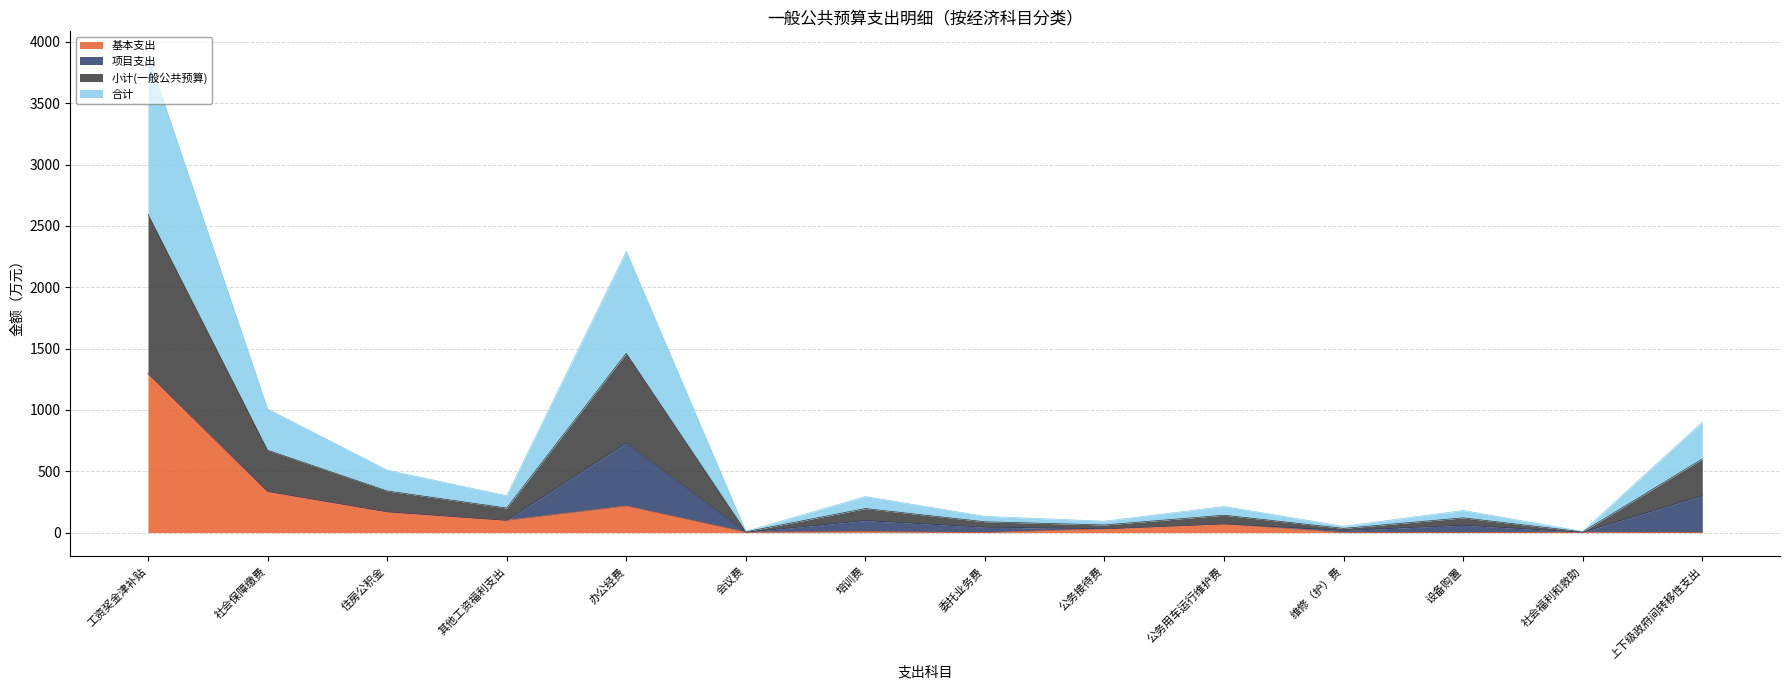

At which label does 基本支出 first exceed 30?

工资奖金津补贴